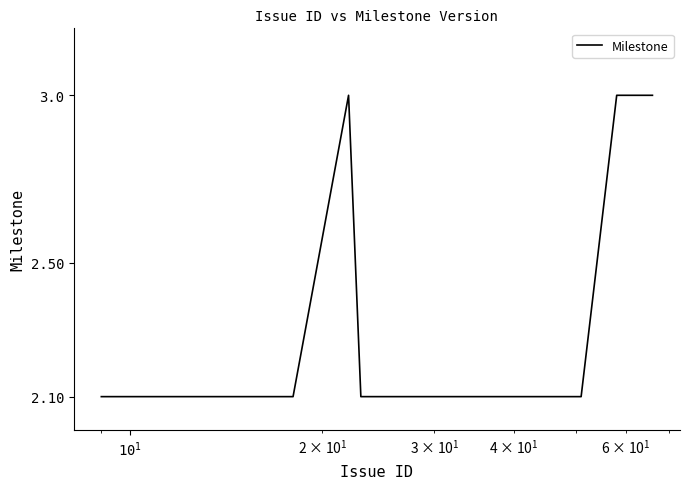

What is the greatest value displayed?

3.0